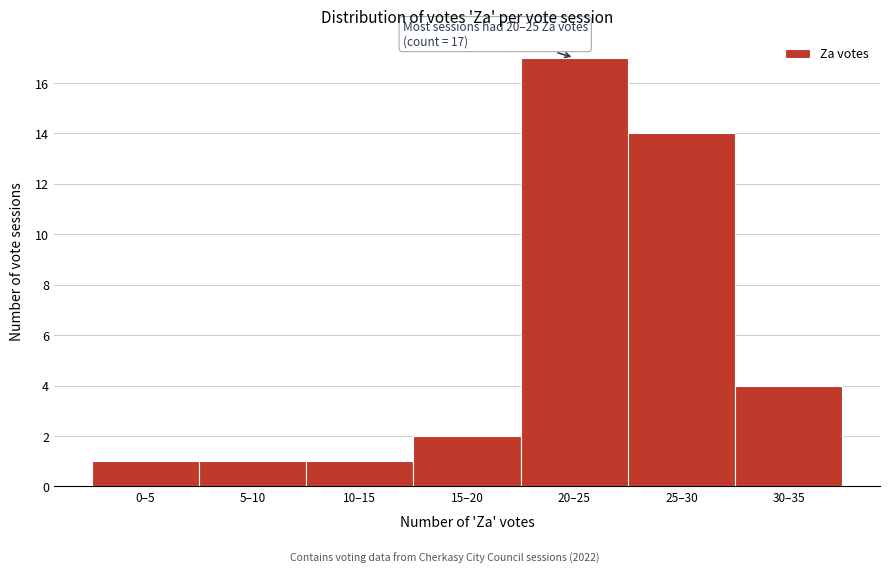

Reading left to right, list all the values displayed in this chart.

0–5=1	5–10=1	10–15=1	15–20=2	20–25=17	25–30=14	30–35=4